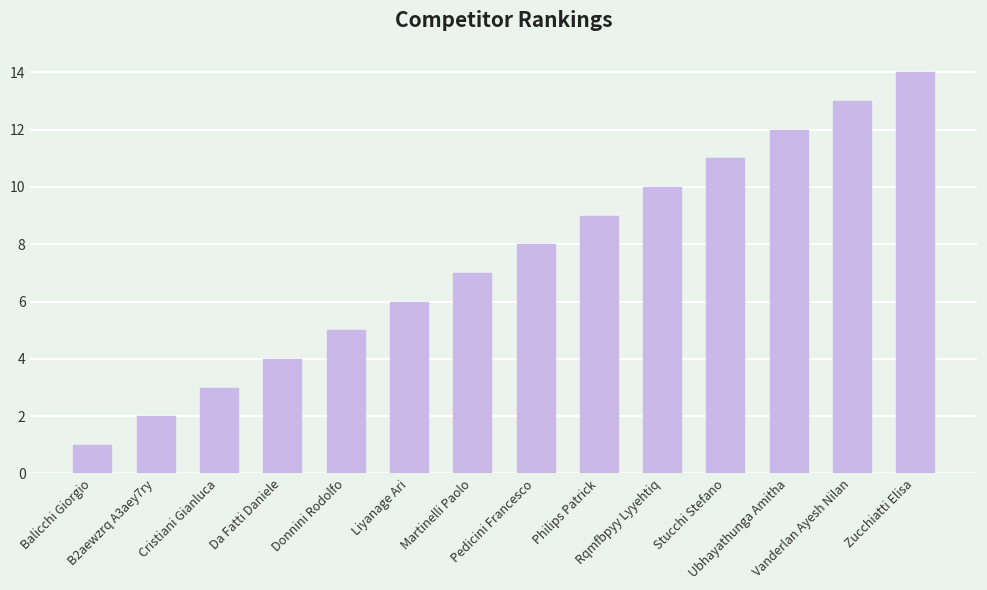

Approximately how many times larger is the value at Zucchiatti Elisa compared to Ubhayathunga Amitha?

1.2